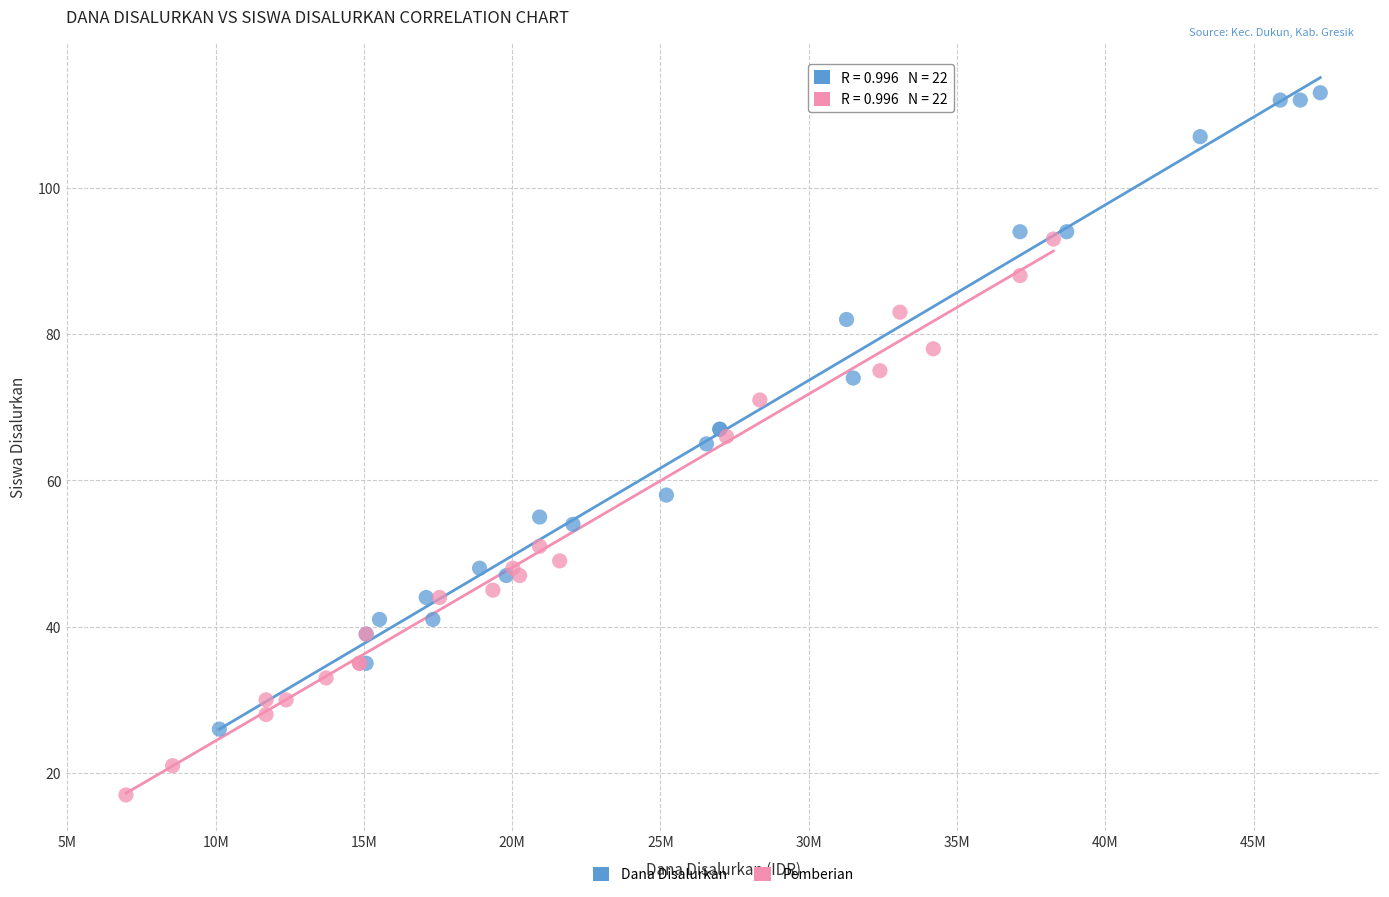

Which series has the widest spread of Y values?

Dana Disalurkan